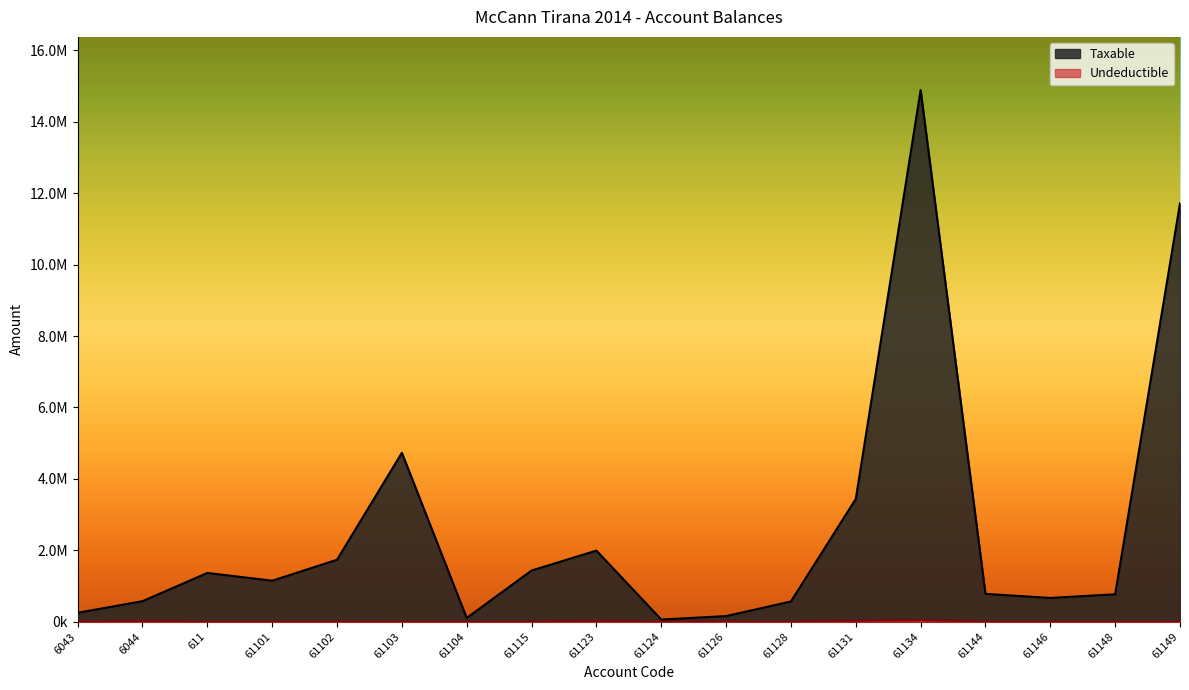

Does the chart have visible grid lines?

No